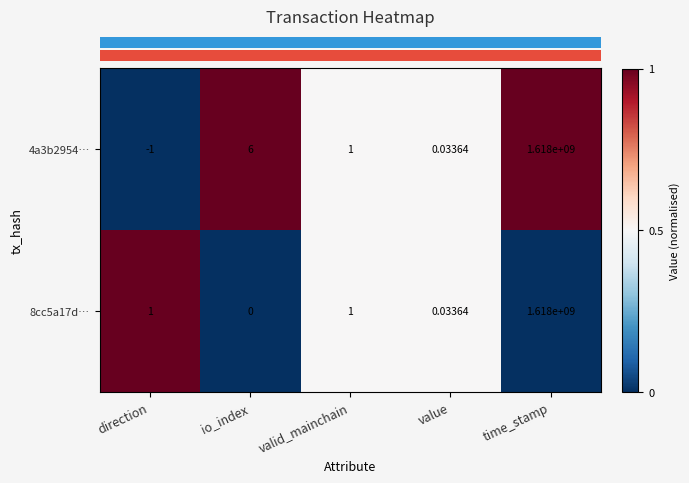

List the labels in order of 4a3b2954… value, smallest first.

direction, value, valid_mainchain, io_index, time_stamp